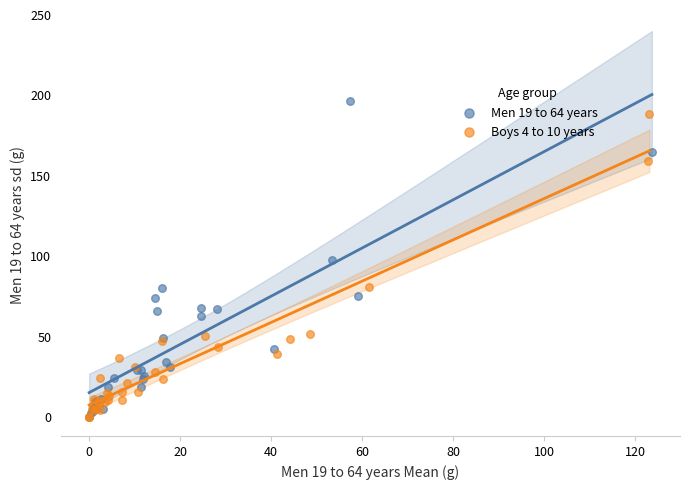

What are all the series names shown in the legend?

Men 19 to 64 years, Boys 4 to 10 years